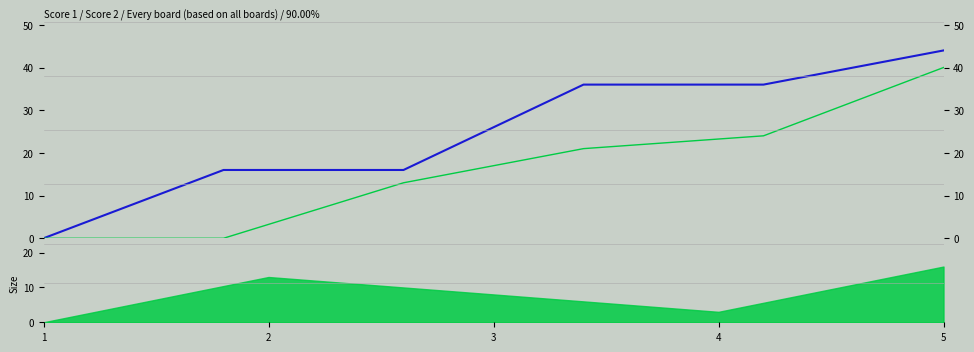

Which series has the largest total across all categories?

Score 1